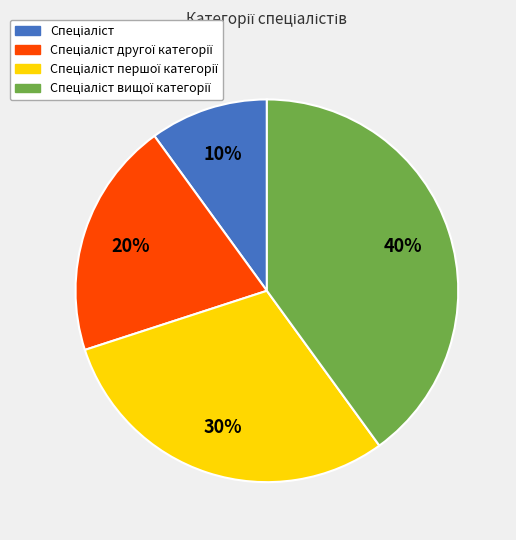

Count the number of slices in the pie.

4